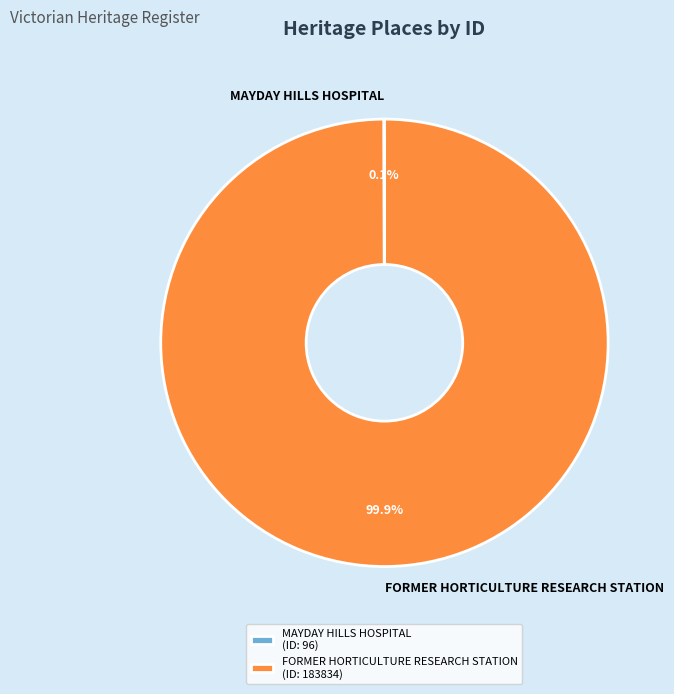

What percentage is NOT represented by FORMER HORTICULTURE RESEARCH STATION?

0.1%